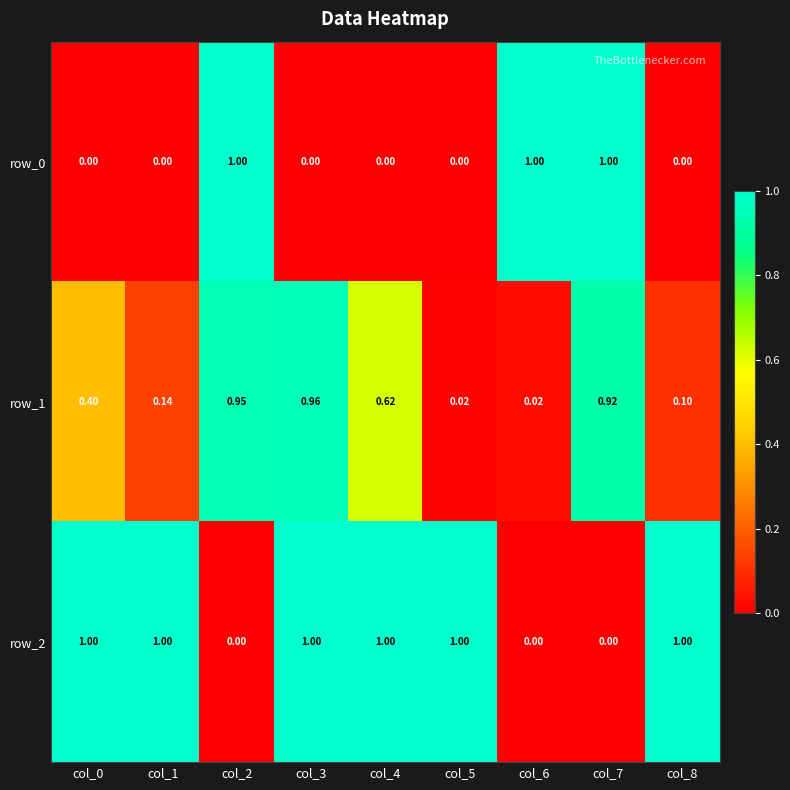

How many values in the row_0 series exceed 0?

3